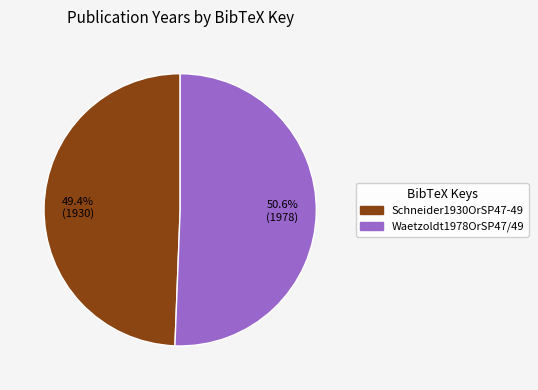

Between Waetzoldt1978OrSP47/49 and Schneider1930OrSP47-49, which is larger?

Waetzoldt1978OrSP47/49